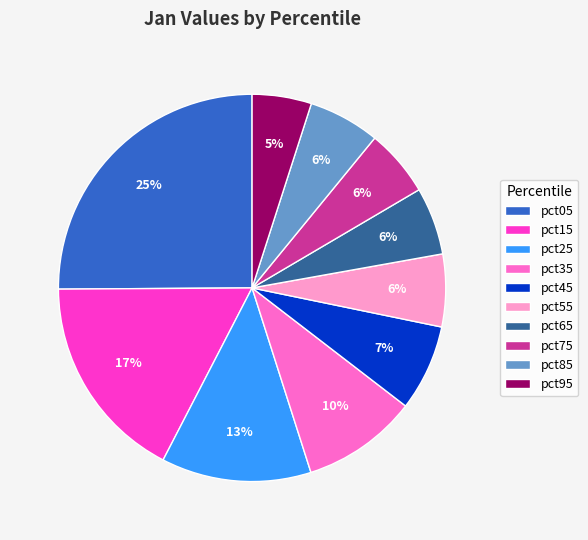

Does any single category account for the majority?

No